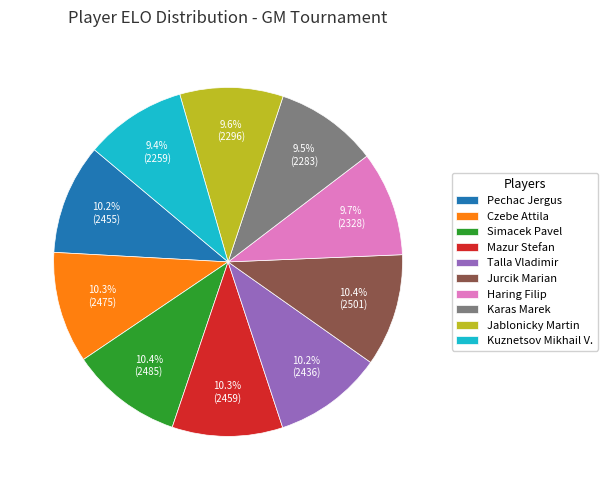

Combined, do Jurcik Marian and Haring Filip account for over 50%?

No